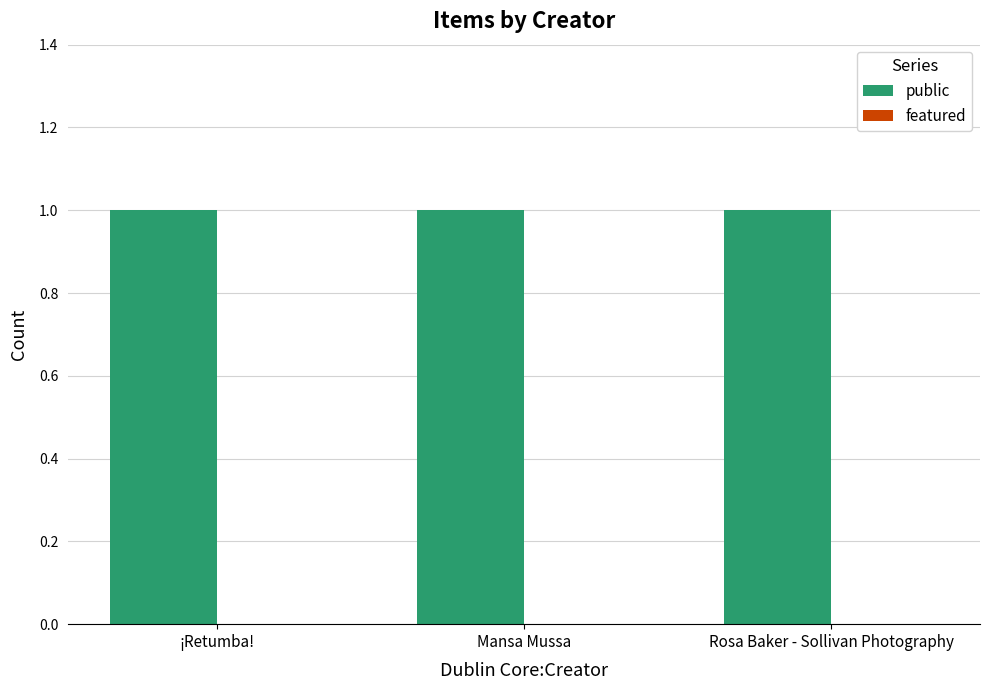

Is the value of featured at Mansa Mussa greater than the value of public at Rosa Baker - Sollivan Photography?

No